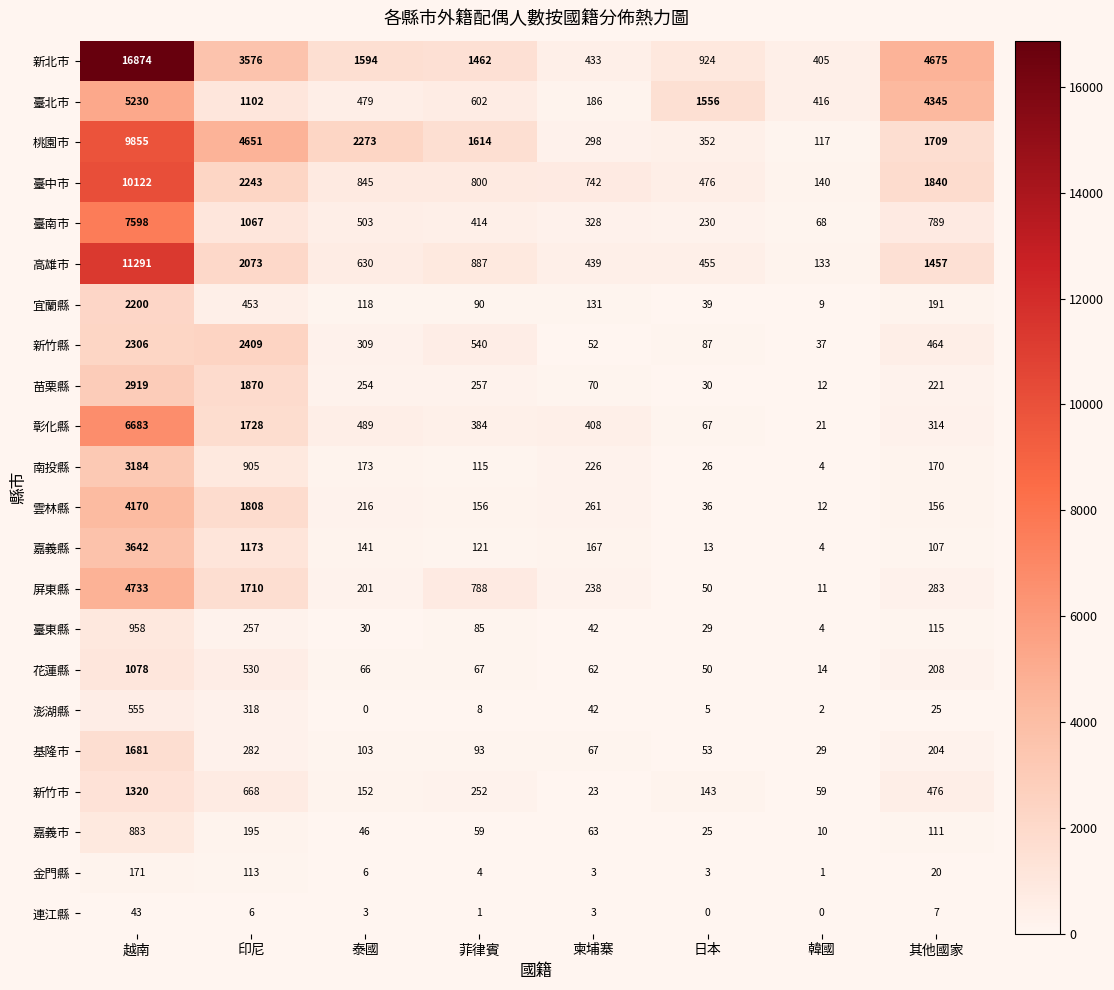

Is it true that 新北市 equals 1594 at 泰國?

True